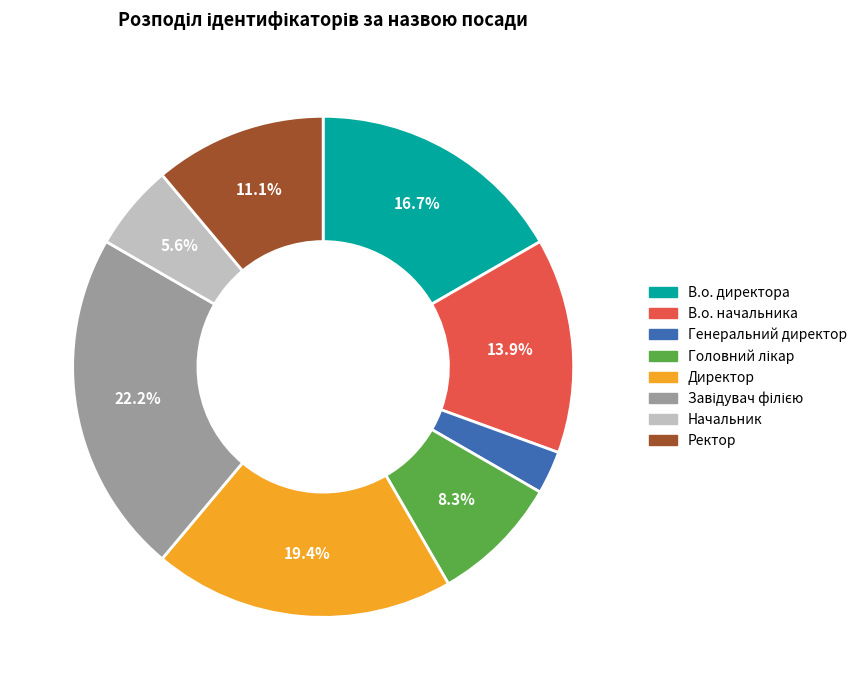

What portion of the pie excludes Директор?

80.6%